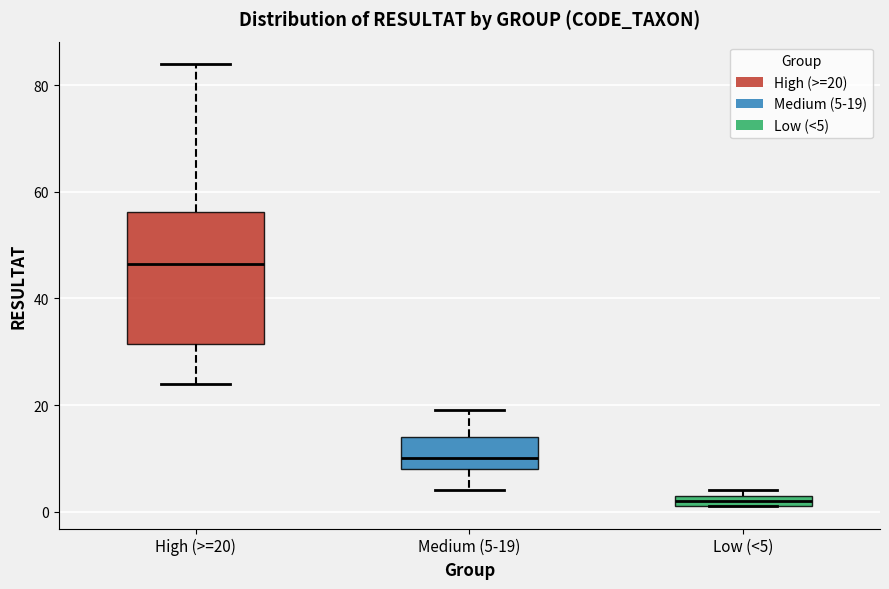

Comparing the boxes themselves (not the whiskers), which one is the tallest?

High (>=20)